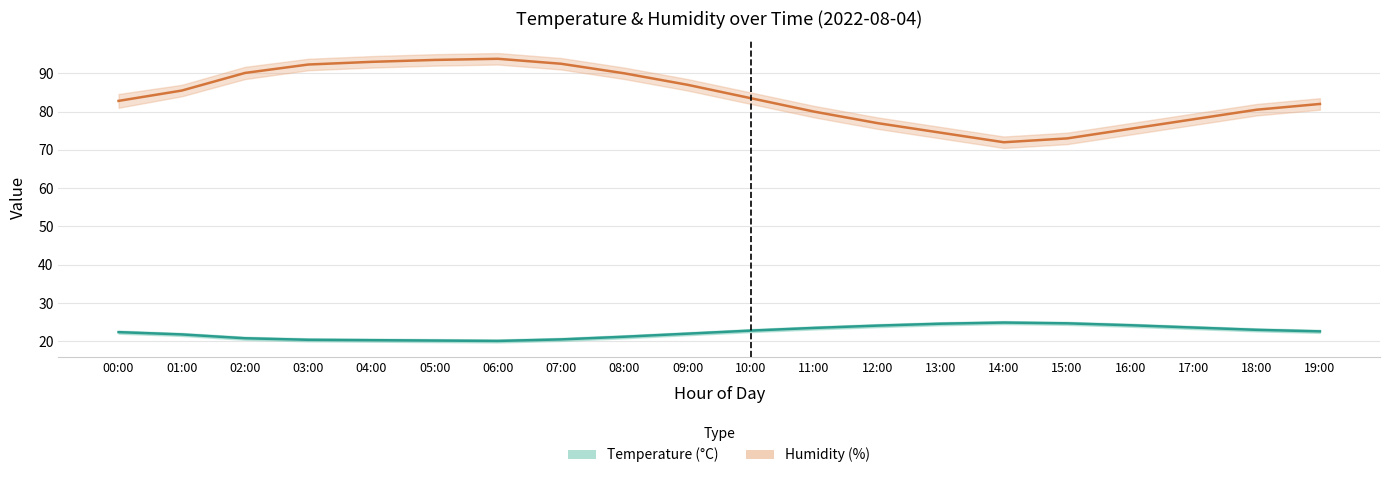

What value does the temperature series have at 00:00?

22.4